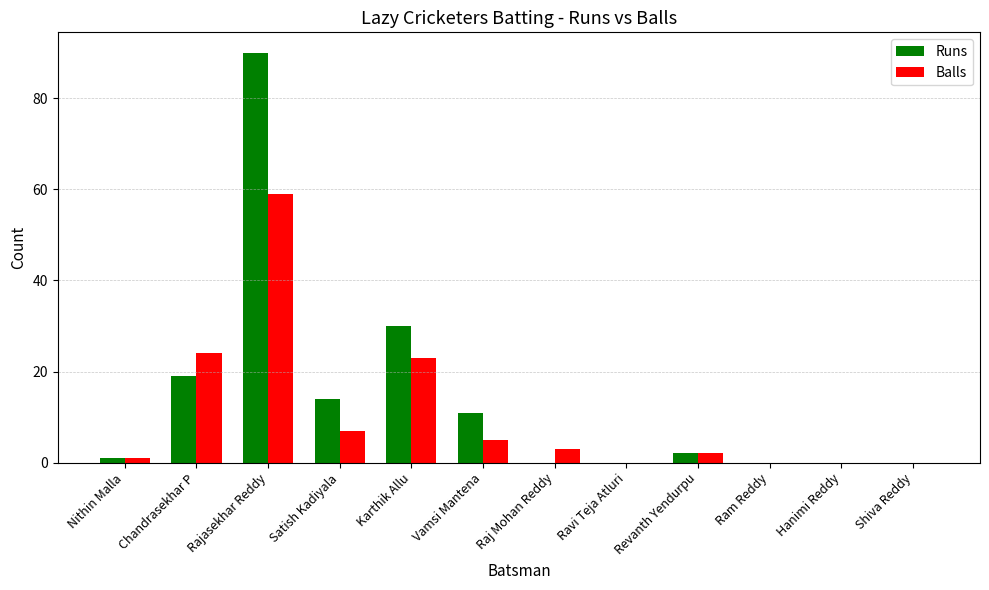

How many categories are shown in the chart?

12